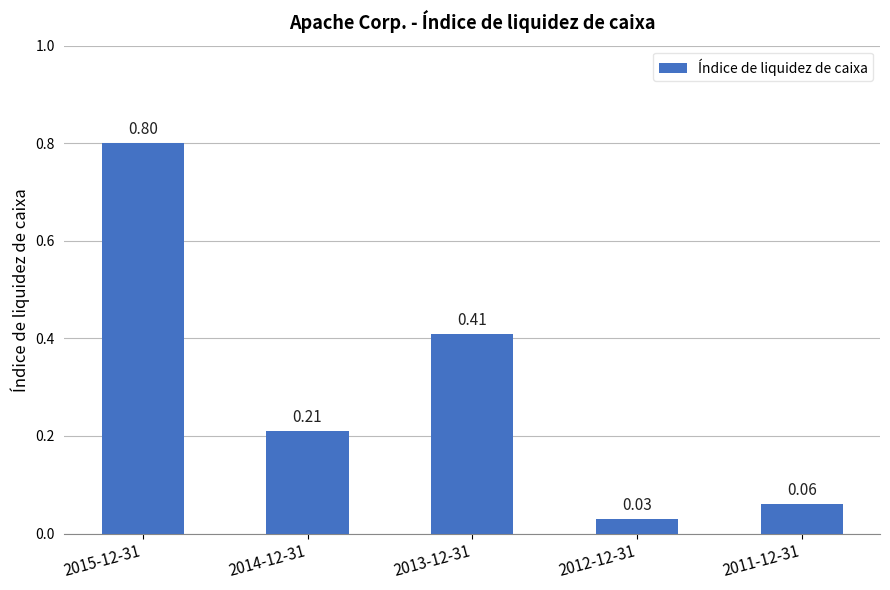

Between 2011-12-31 and 2012-12-31, which is larger?

2011-12-31